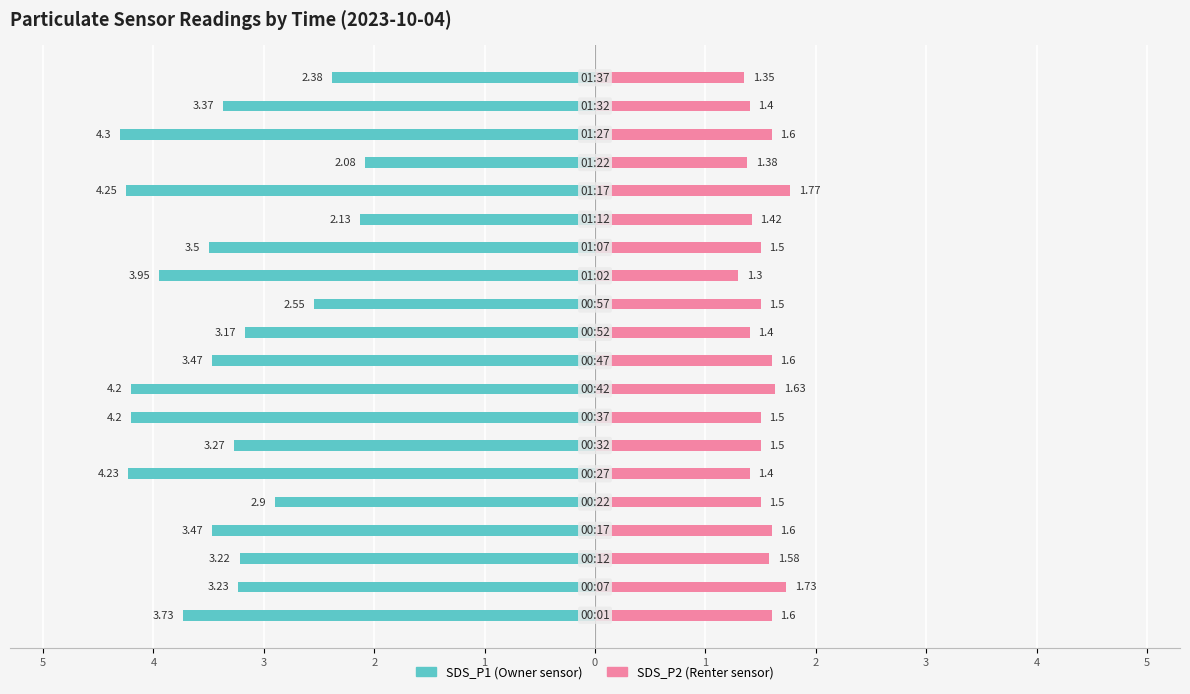

What is the sum of all SDS_P2 values?

30.3